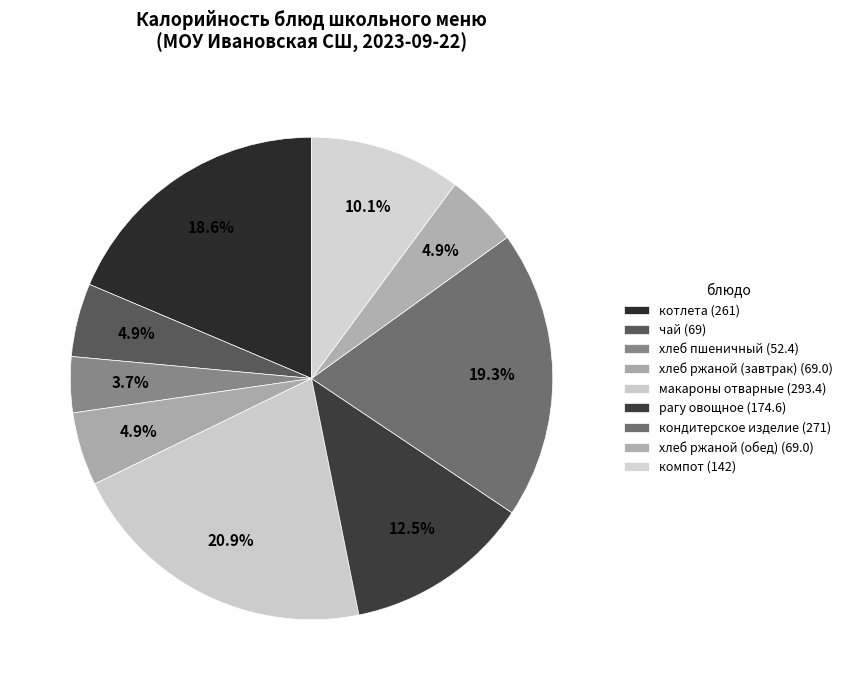

Count the number of slices in the pie.

9